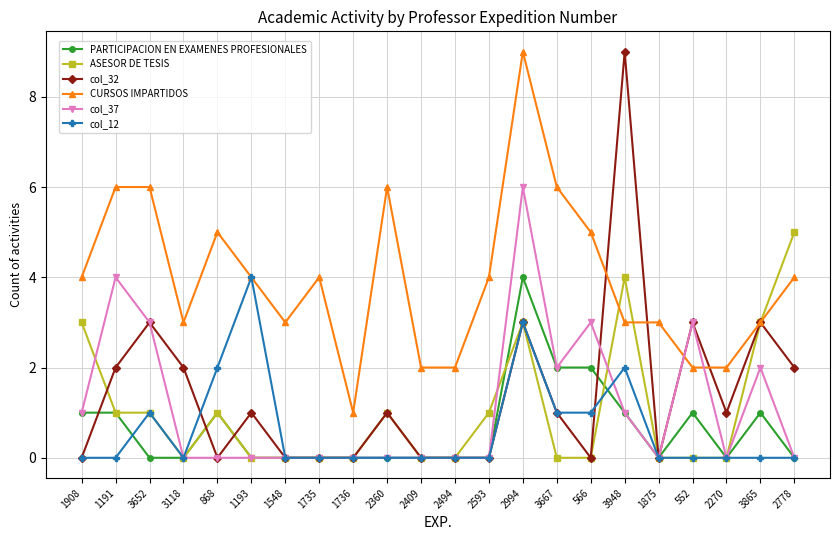

True or false: col_12 has more than 2 interior local peaks.

True